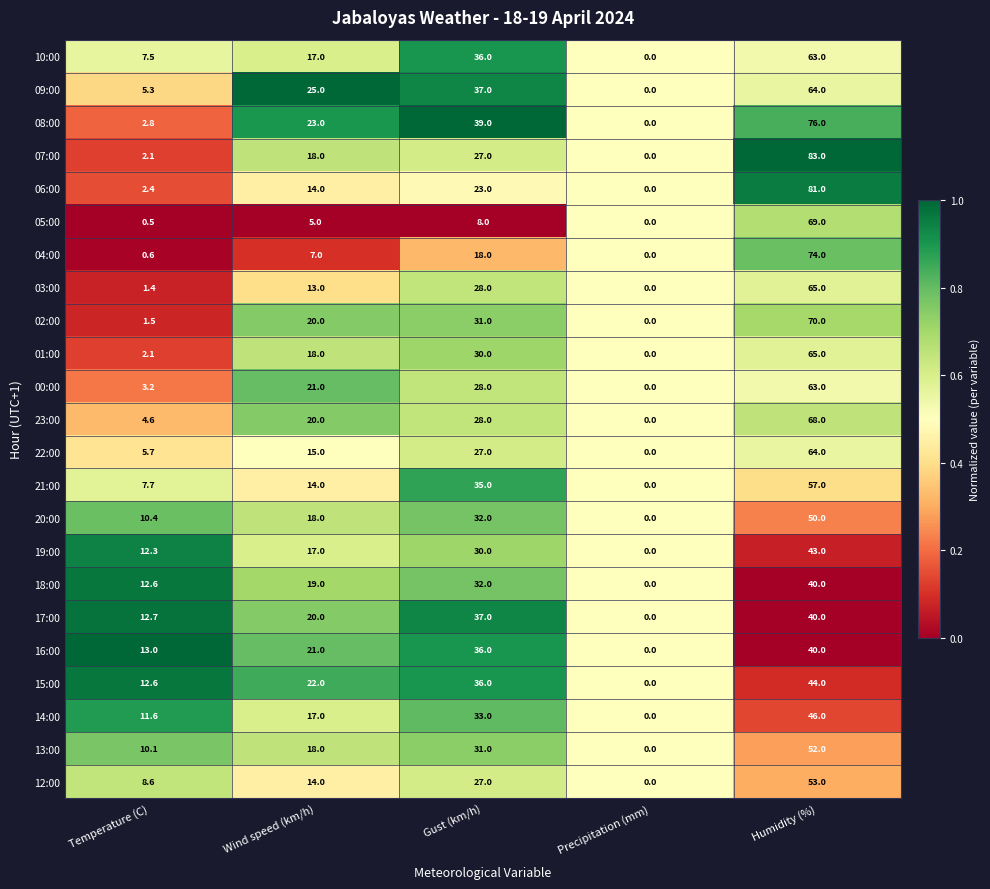

The 10:00 series shows 27.2 at Humidity (%). True or false?

False